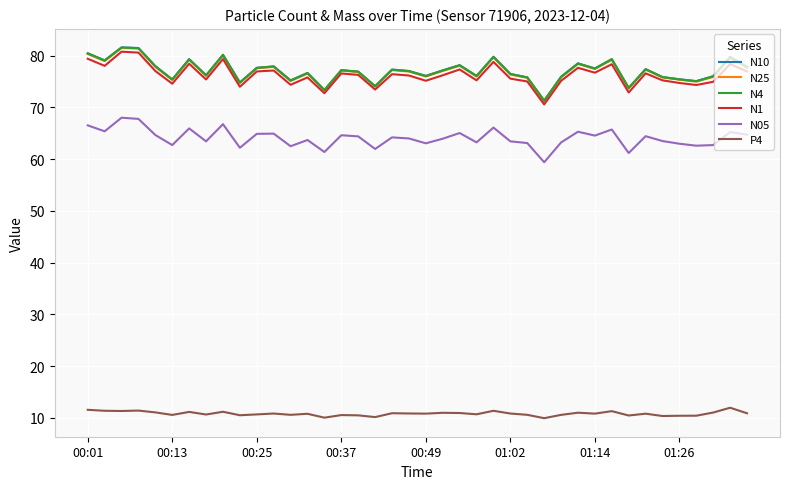

What is the minimum value for N4?

71.3